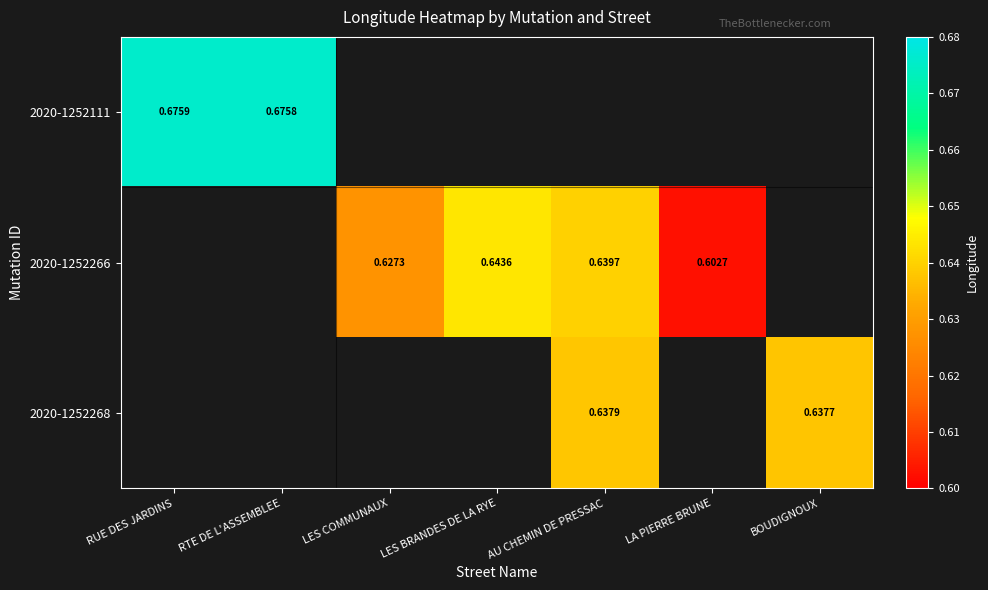

Is the value of 2020-1252266 at LA PIERRE BRUNE greater than the value of 2020-1252111 at RTE DE L'ASSEMBLEE?

No